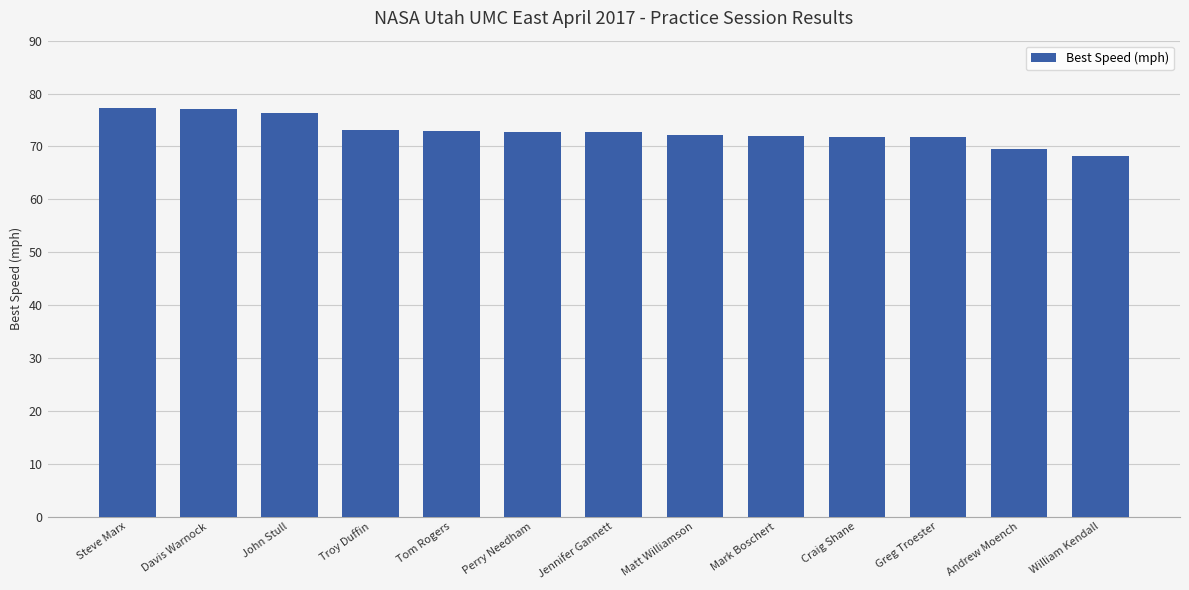

How many distinct data groups are displayed?

1